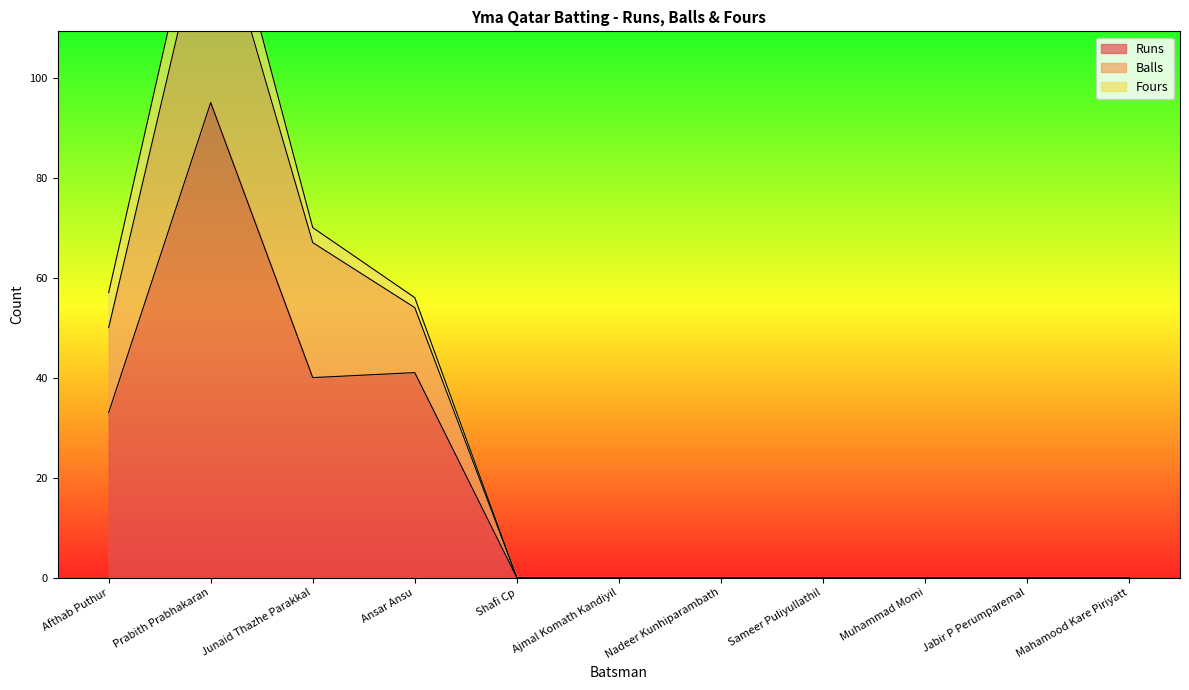

True or false: Runs and Balls intersect in this chart.

False